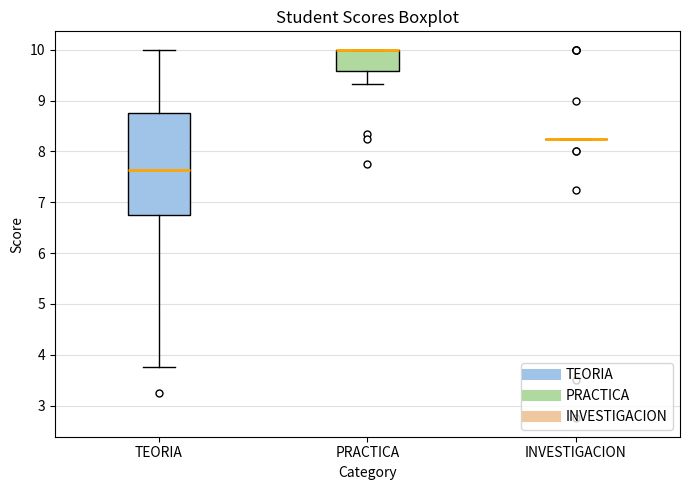

Comparing the boxes themselves (not the whiskers), which one is the tallest?

TEORIA